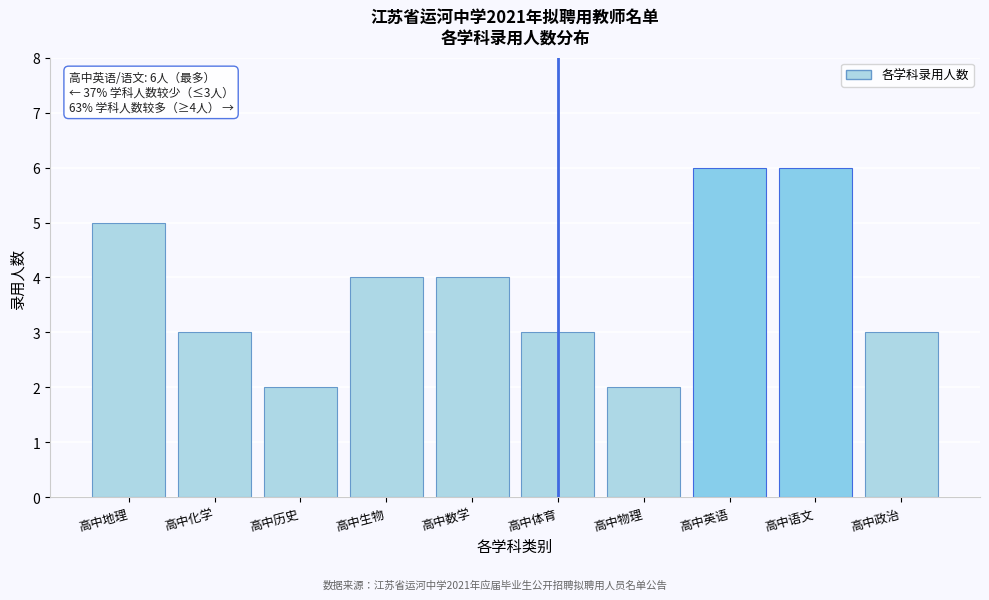

Reading left to right, list all the values displayed in this chart.

5	3	2	4	4	3	2	6	6	3